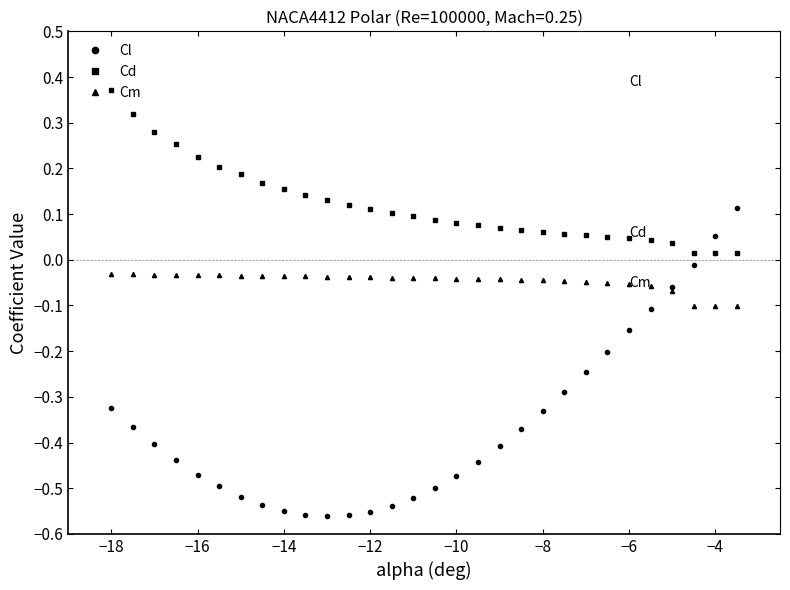

True or false: Cd and Cm cross at least once.

False